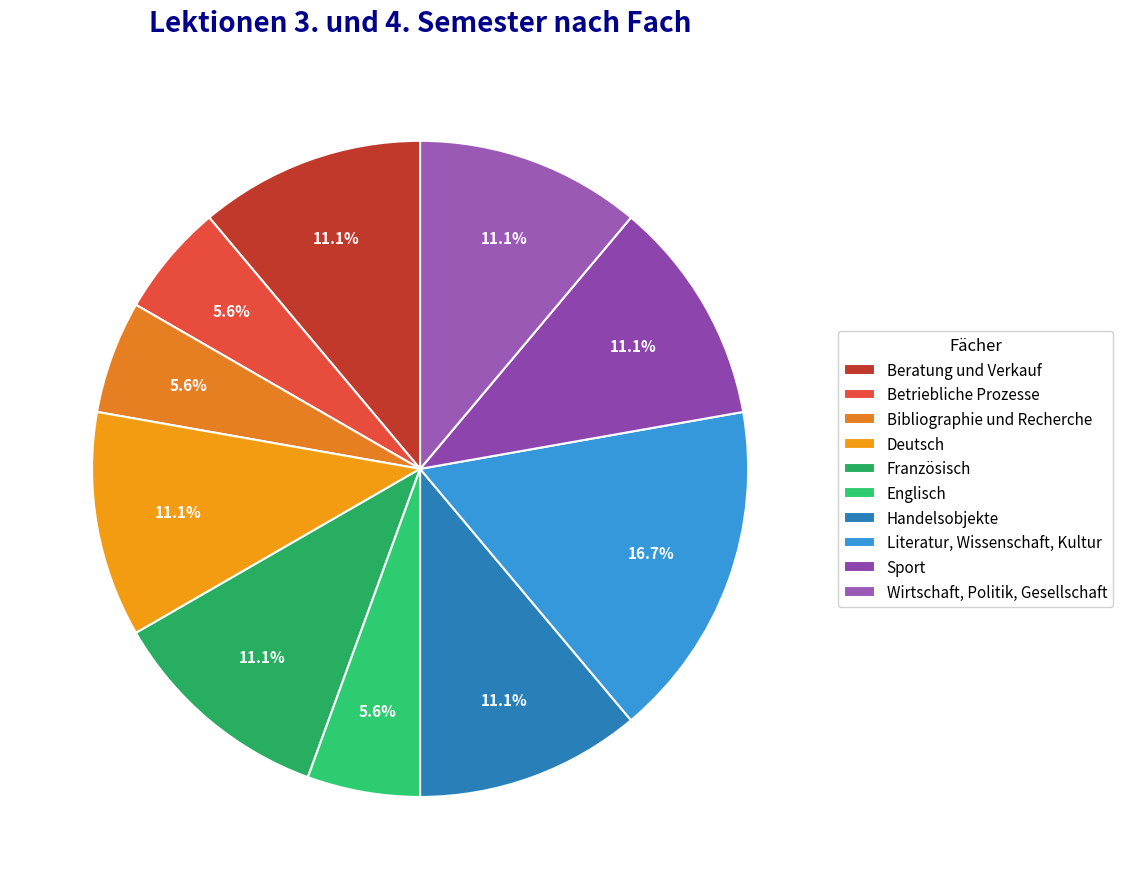

Combined, what portion of the pie is Betriebliche Prozesse and Wirtschaft, Politik, Gesellschaft?

16.7%